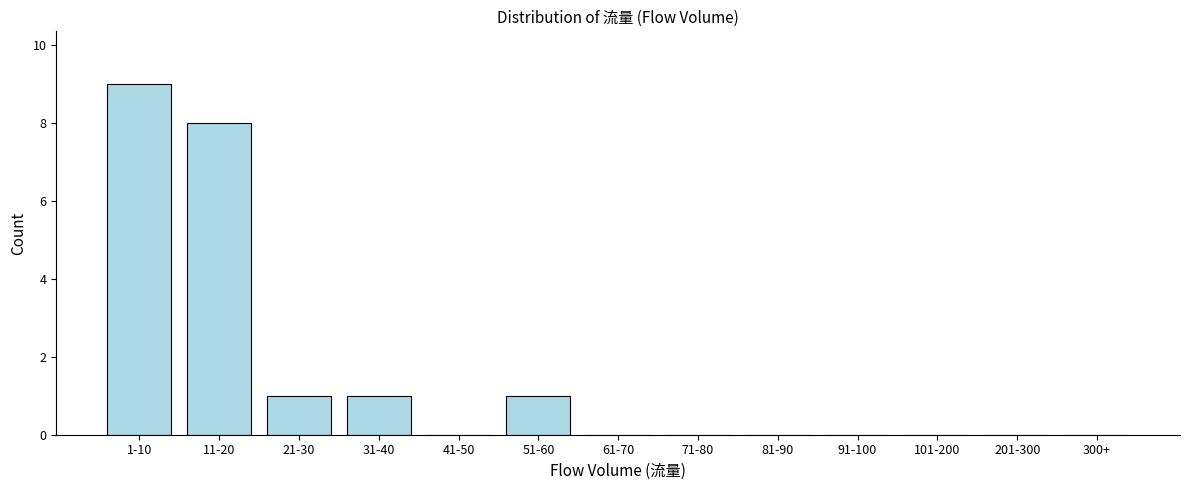

Reading left to right, transcribe all the data shown in this chart.

1-10=9	11-20=8	21-30=1	31-40=1	41-50=0	51-60=1	61-70=0	71-80=0	81-90=0	91-100=0	101-200=0	201-300=0	300+=0